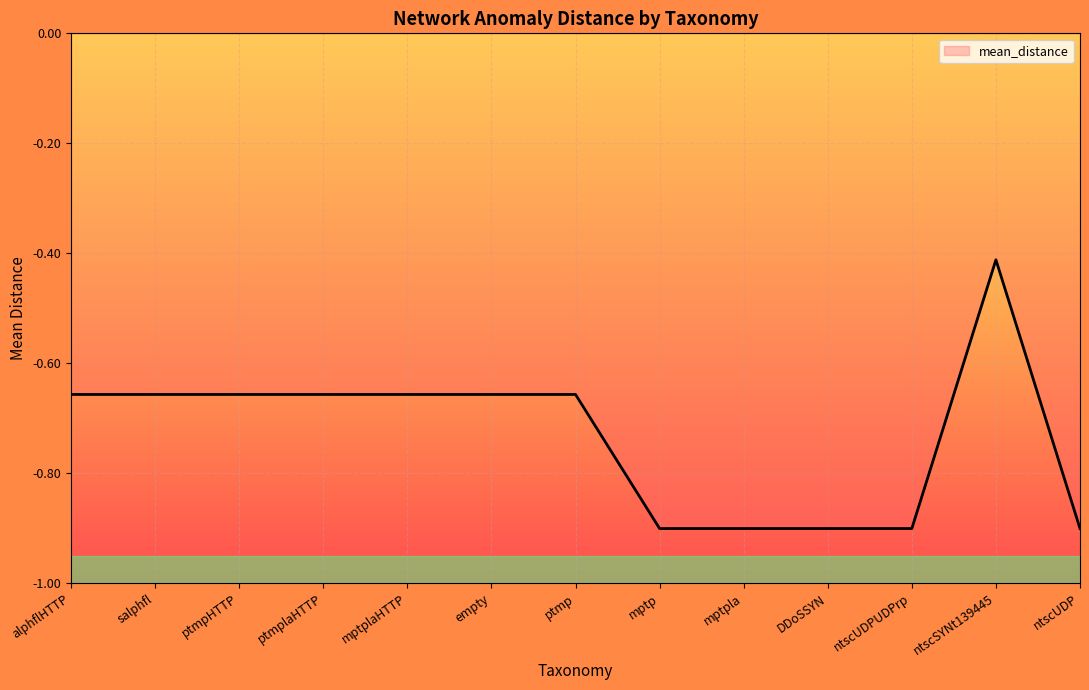

How many lines are shown in the chart?

1